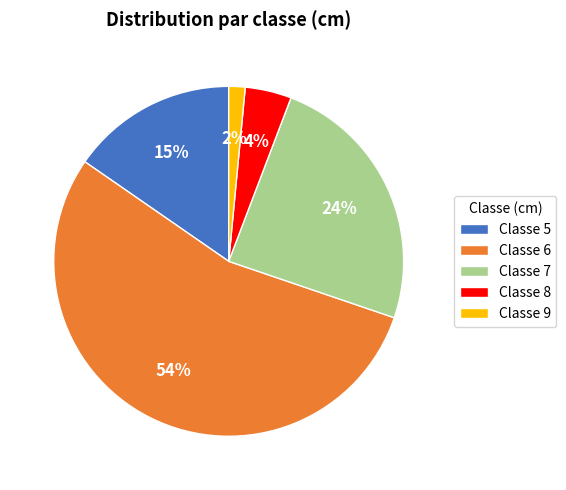

Count the number of slices in the pie.

5